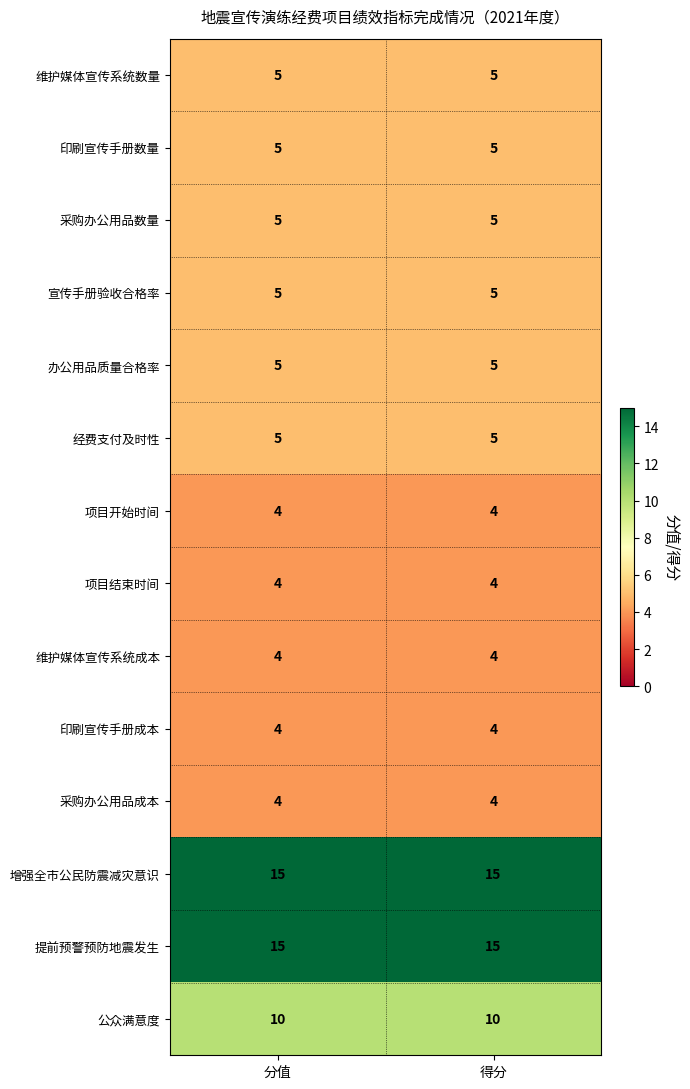

The 项目结束时间 series shows 4 at 分值. True or false?

True